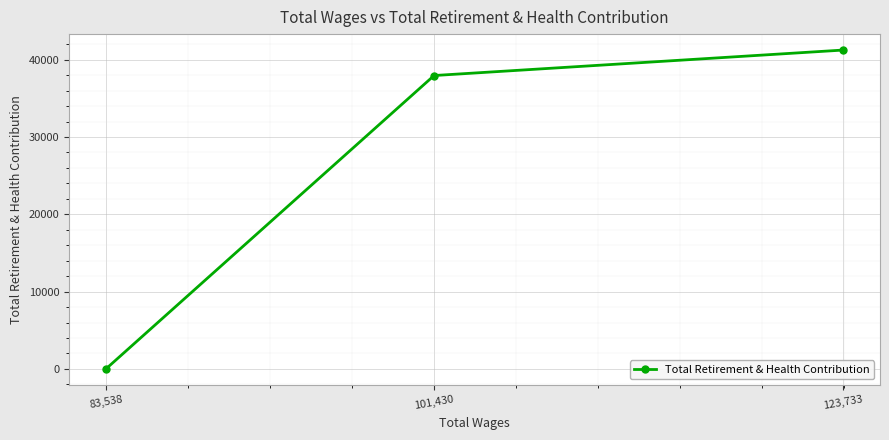

What is the sum of the values at 83,538 and 123,733?

41242